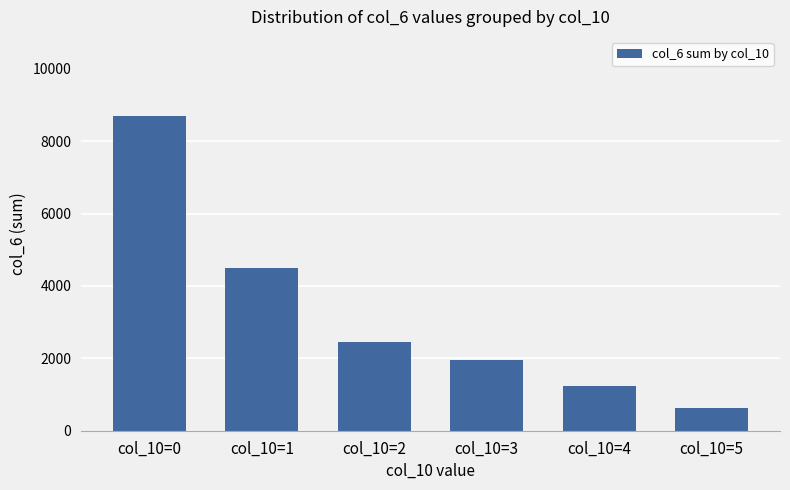

Between col_10=0 and col_10=1, which is larger?

col_10=0